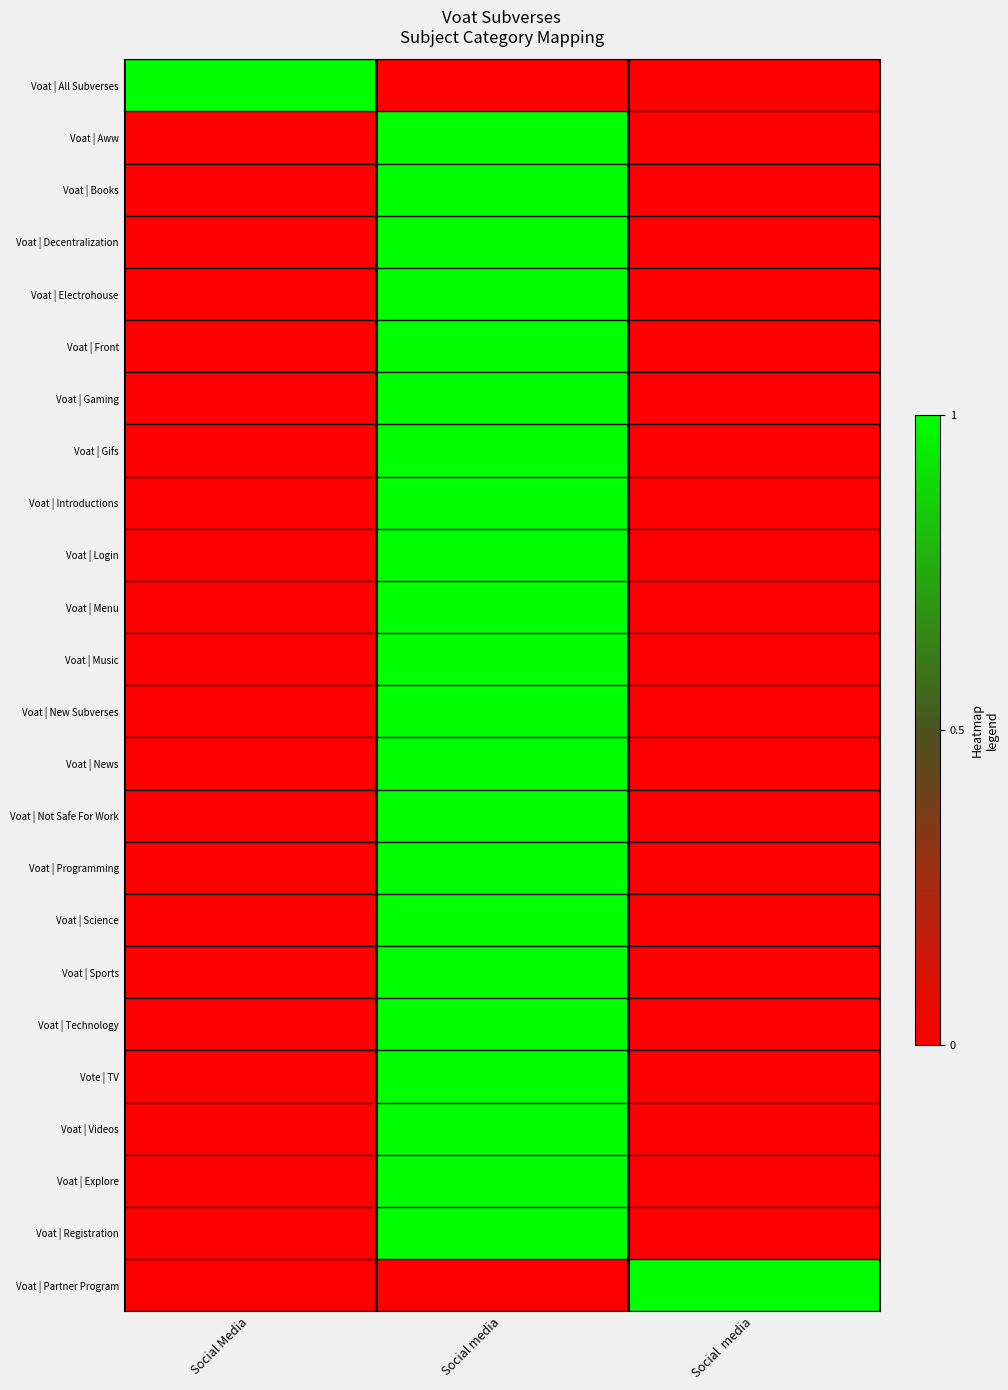

Which series has the largest range (max minus min)?

Voat | All Subverses